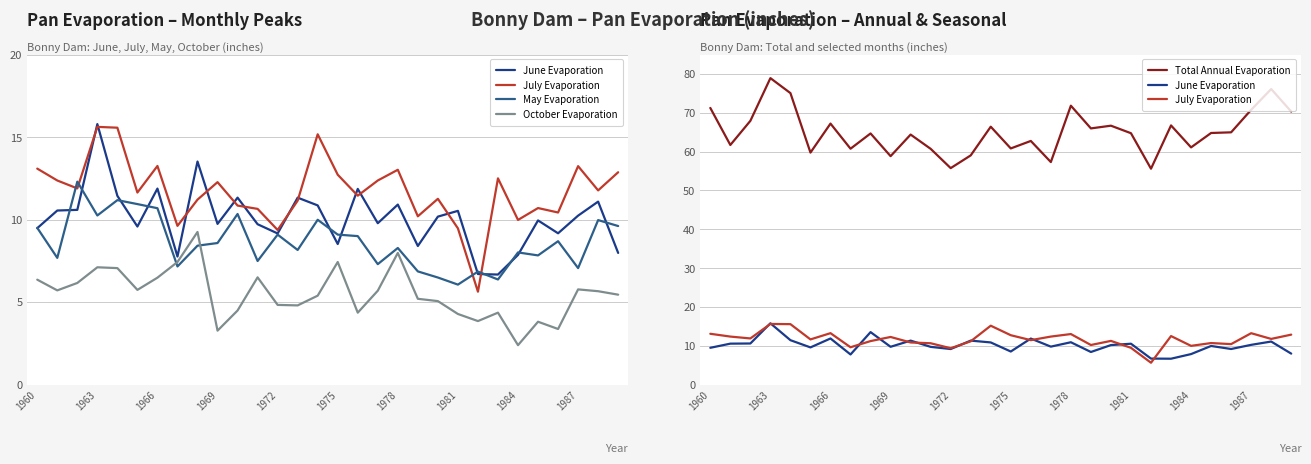

In October Evaporation, how many points are lower than both neighbors (excluding endpoints)?

8